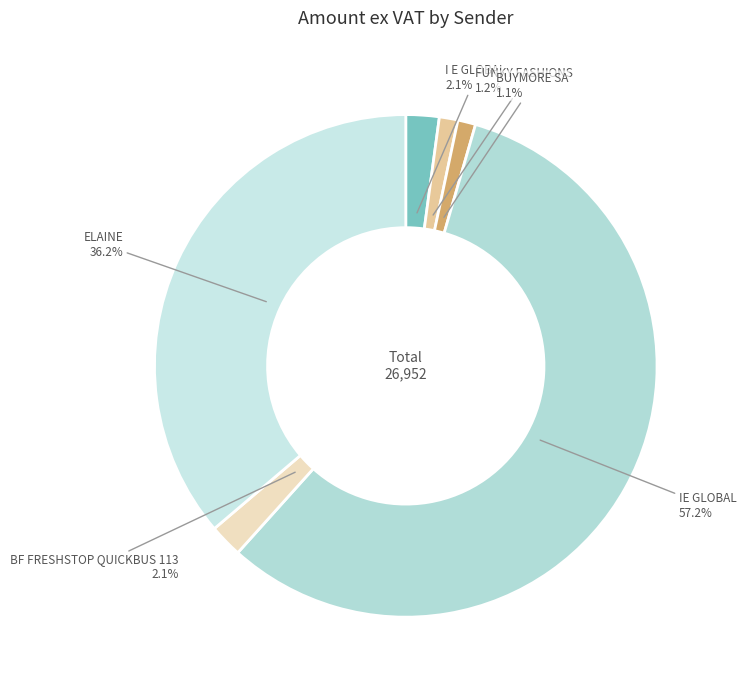

Count the number of slices in the pie.

6